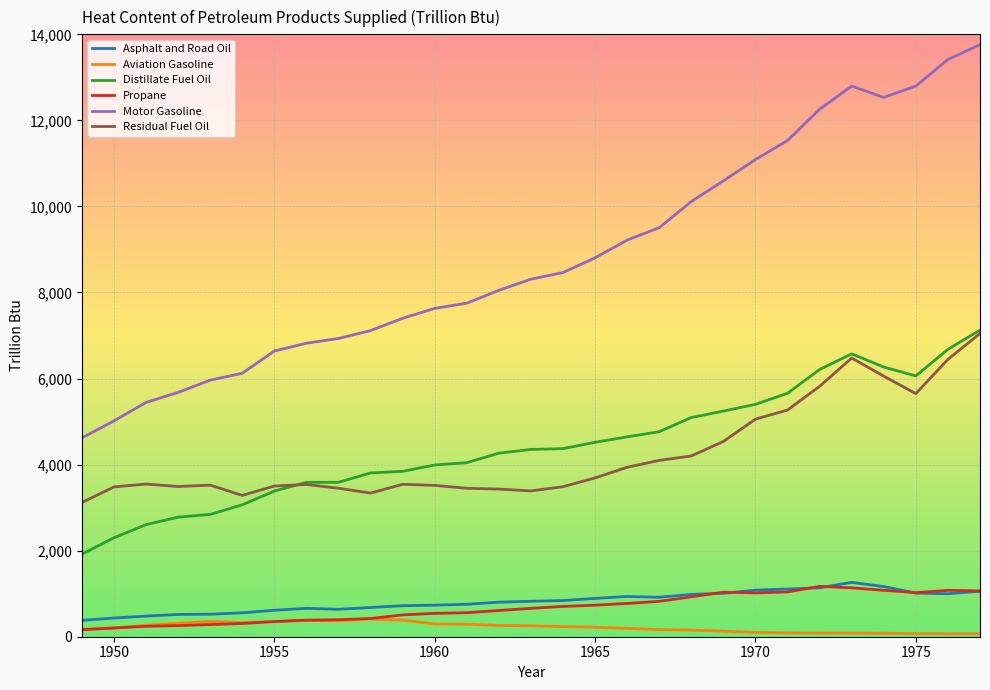

How many lines are shown in the chart?

6